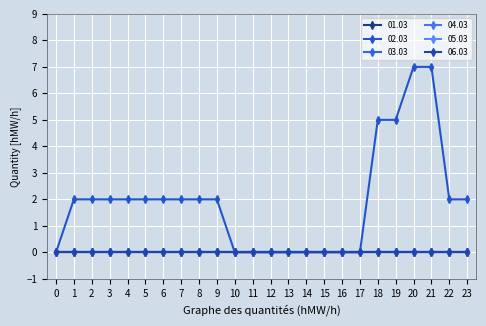

Reading left to right, list all the values displayed in this chart.

01.03: 0	0	0	0	0	0	0	0	0	0	0	0	0	0	0	0	0	0	0	0	0	0	0	0
02.03: 0	2	2	2	2	2	2	2	2	2	0	0	0	0	0	0	0	0	5	5	7	7	2	2
03.03: 0	0	0	0	0	0	0	0	0	0	0	0	0	0	0	0	0	0	0	0	0	0	0	0
04.03: 0	0	0	0	0	0	0	0	0	0	0	0	0	0	0	0	0	0	0	0	0	0	0	0
05.03: 0	0	0	0	0	0	0	0	0	0	0	0	0	0	0	0	0	0	0	0	0	0	0	0
06.03: 0	0	0	0	0	0	0	0	0	0	0	0	0	0	0	0	0	0	0	0	0	0	0	0